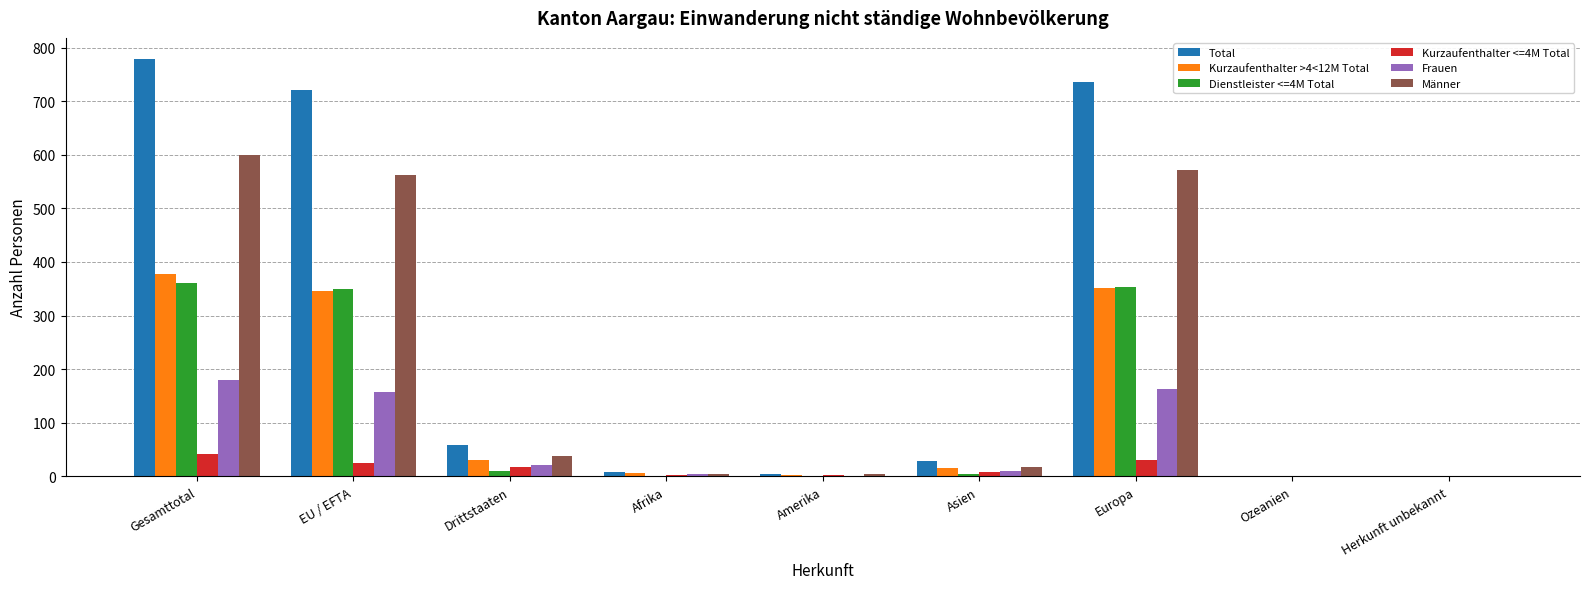

Is it true that Frauen equals 82 at Ozeanien?

False